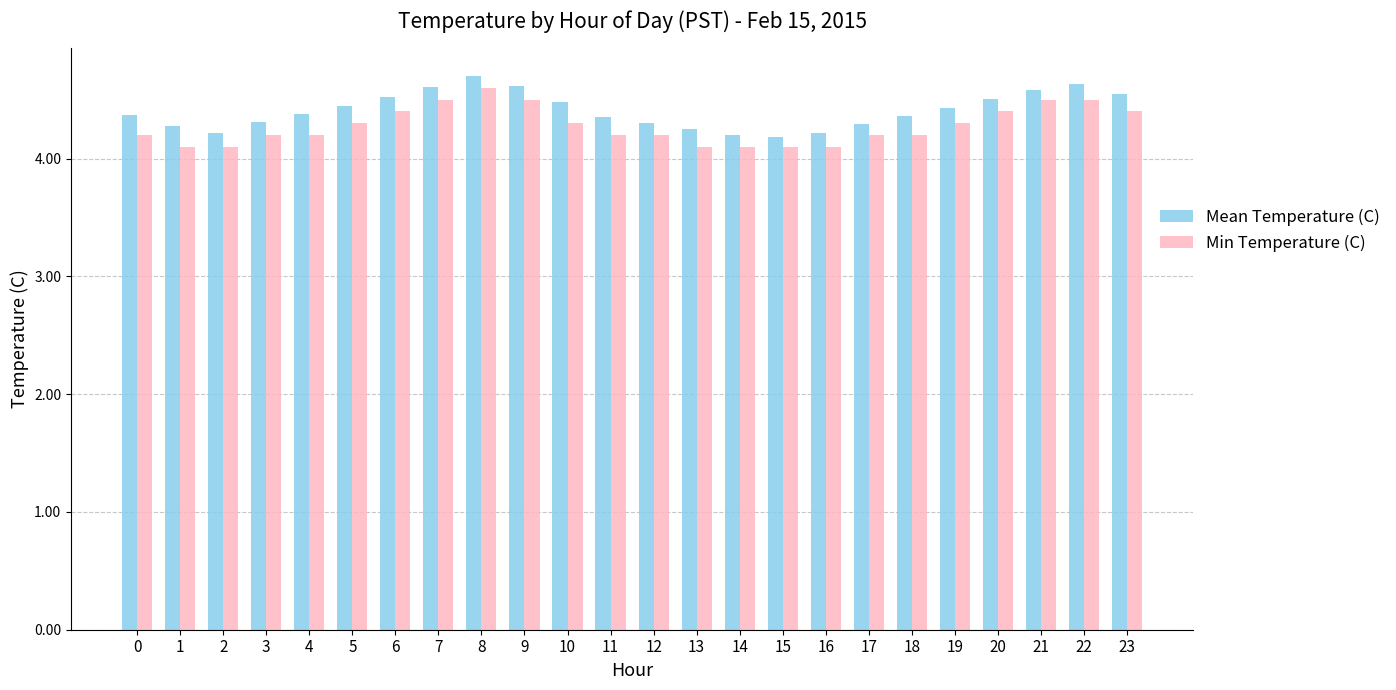

How many distinct data groups are displayed?

2